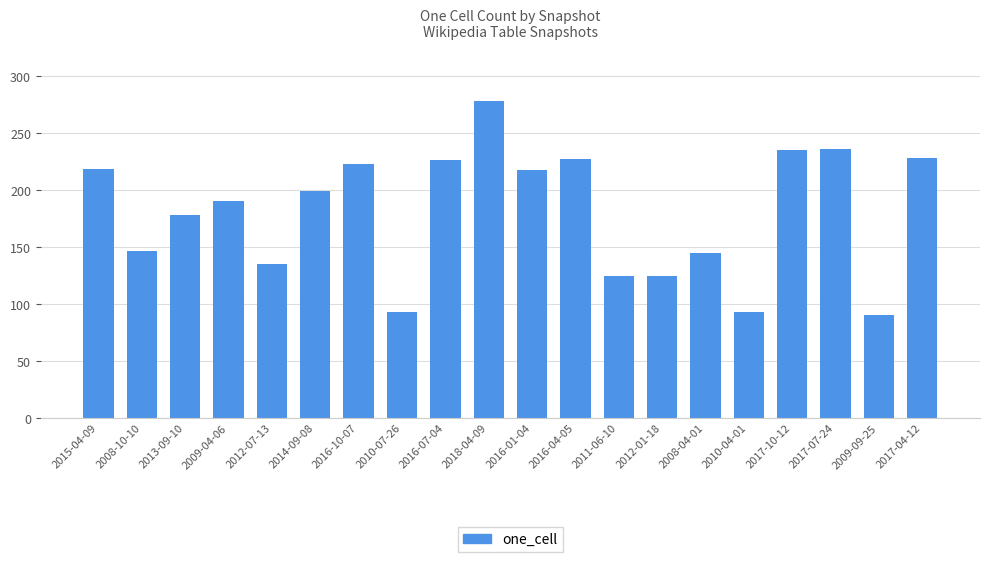

Are the bars horizontal?

No